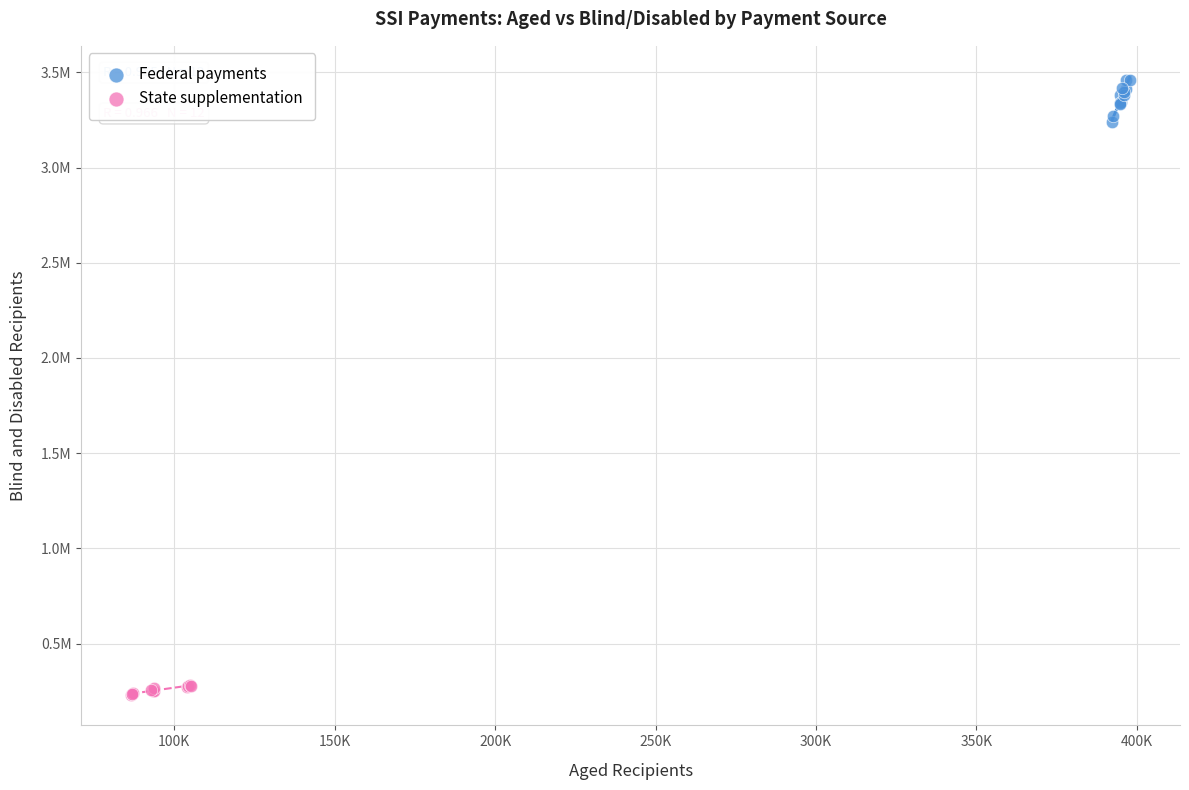

Which series contains the highest Y value?

Federal payments